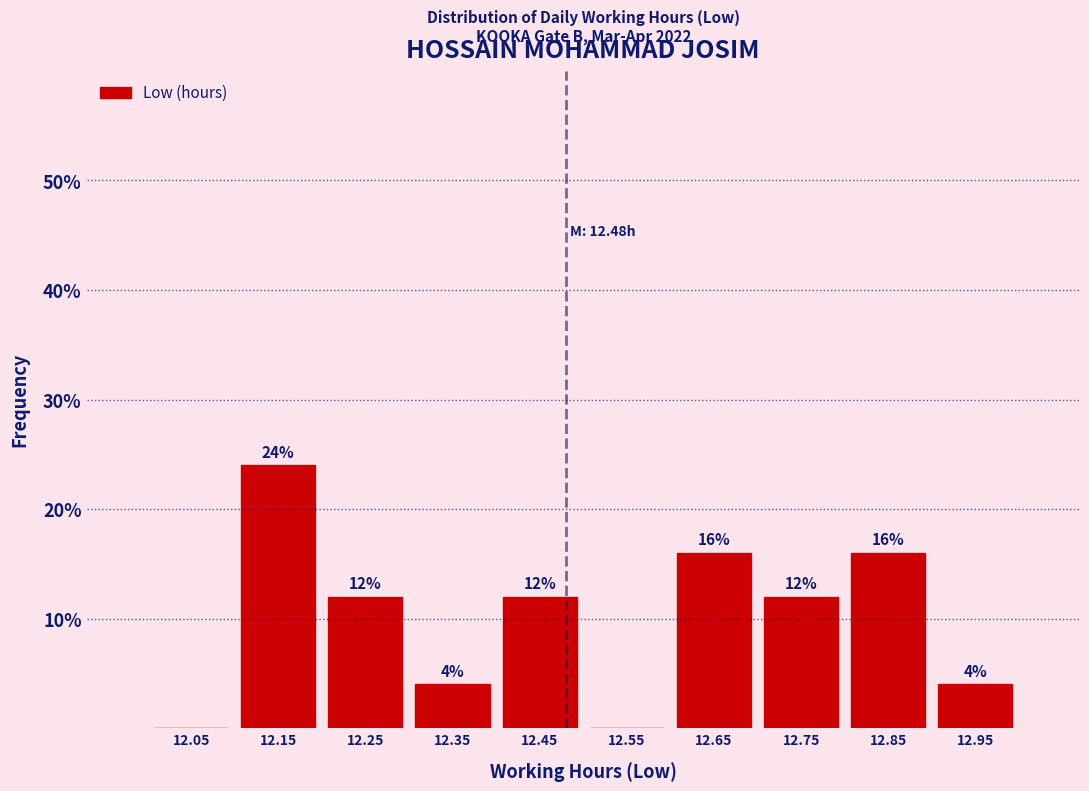

Which range on the x-axis has the tallest bar?

12.1 to 12.2